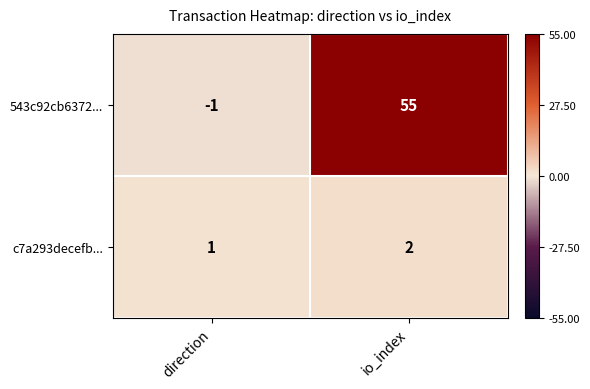

What is the difference between the highest and lowest values at io_index?

53